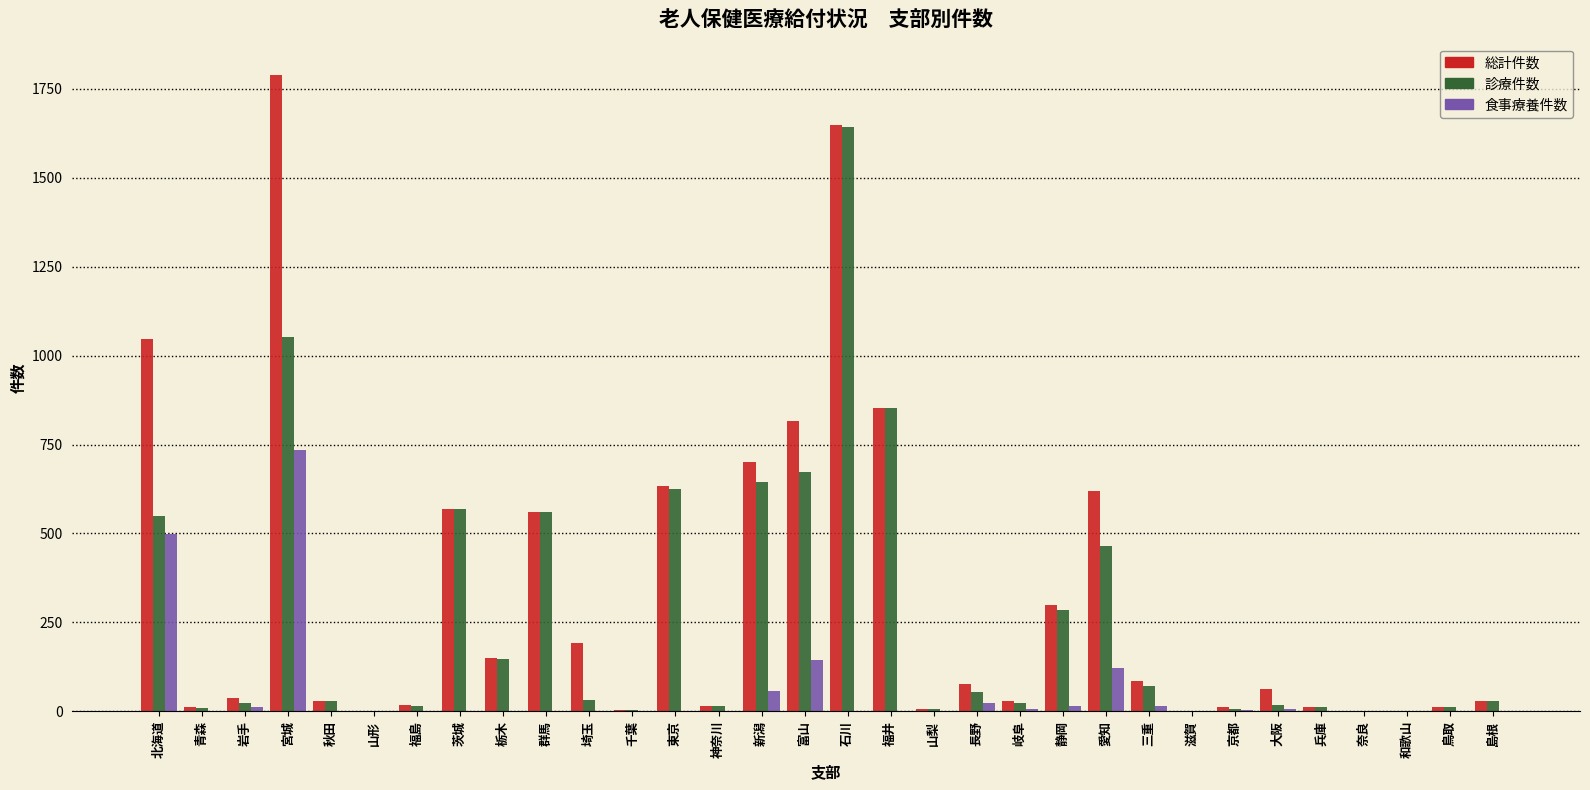

At which category does the chart reach its peak across all series?

宮城